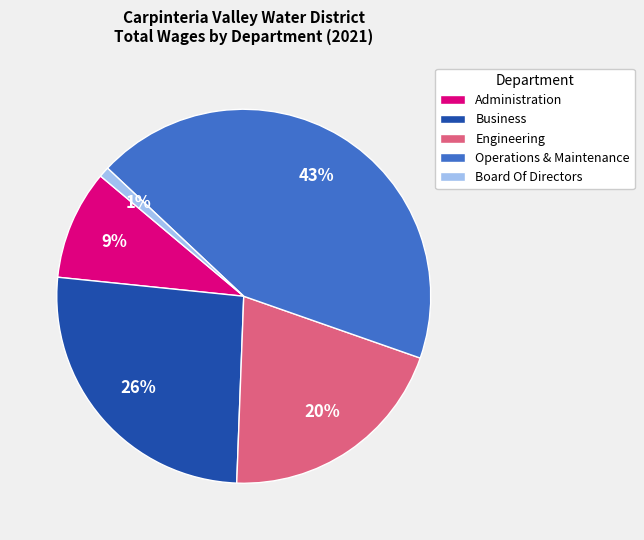

Does Administration represent more than half of the total?

No